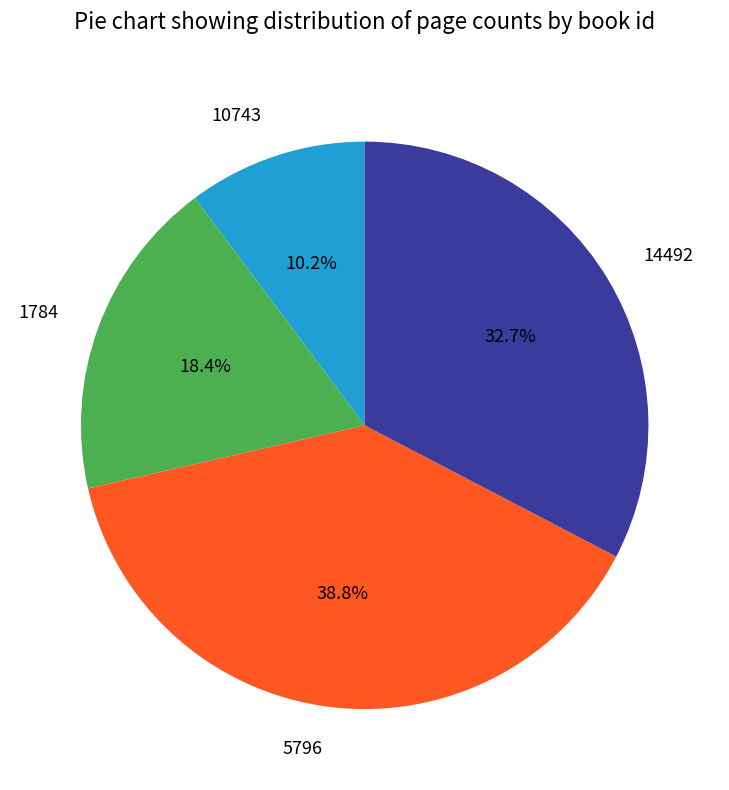

Does 10743 represent more than half of the total?

No